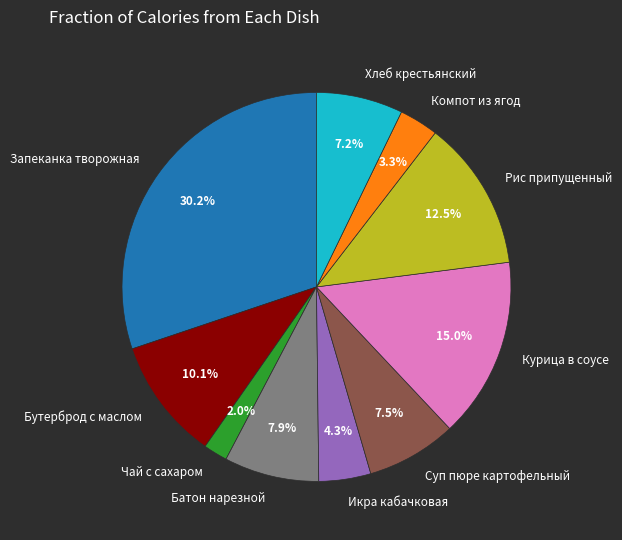

Is there any slice that represents more than half of the pie?

No